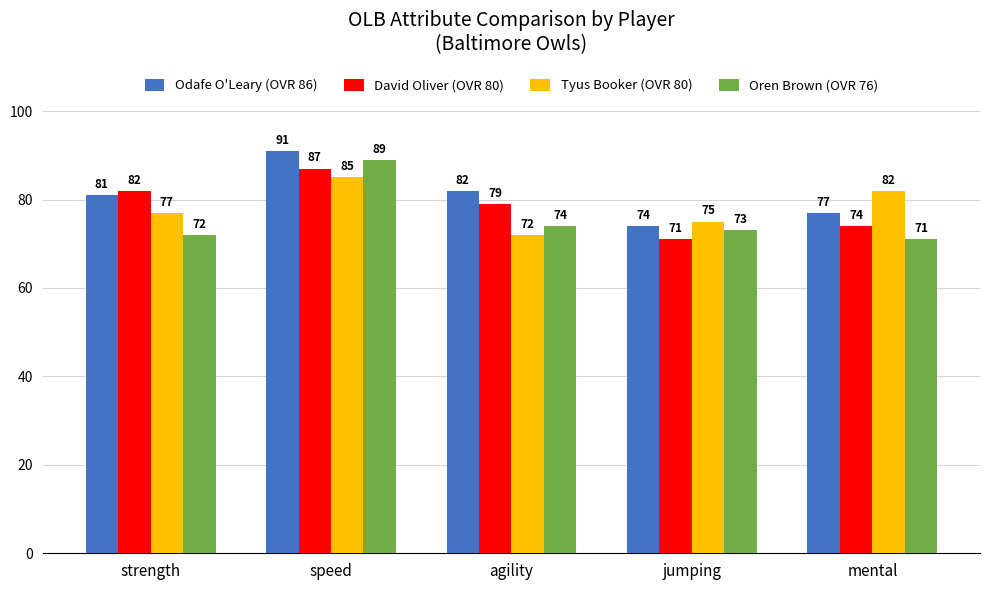

What is the total value across all series at mental?

304